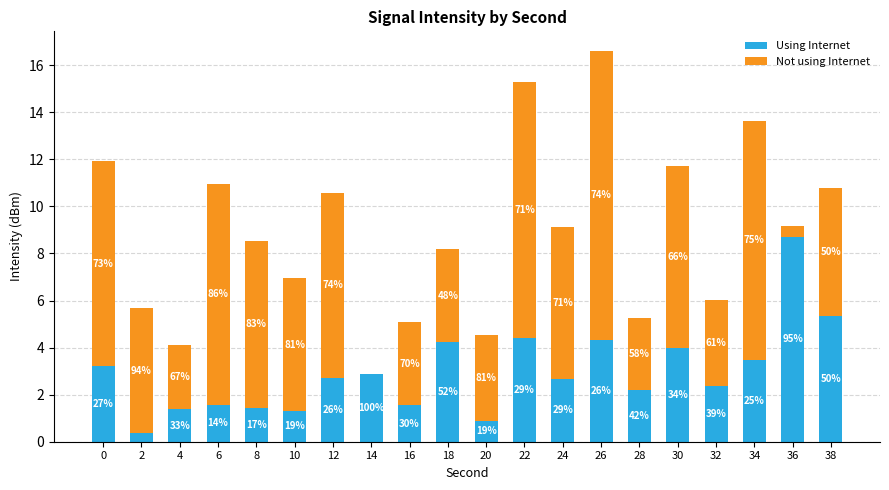

Between 2 and 8, which is larger?

8